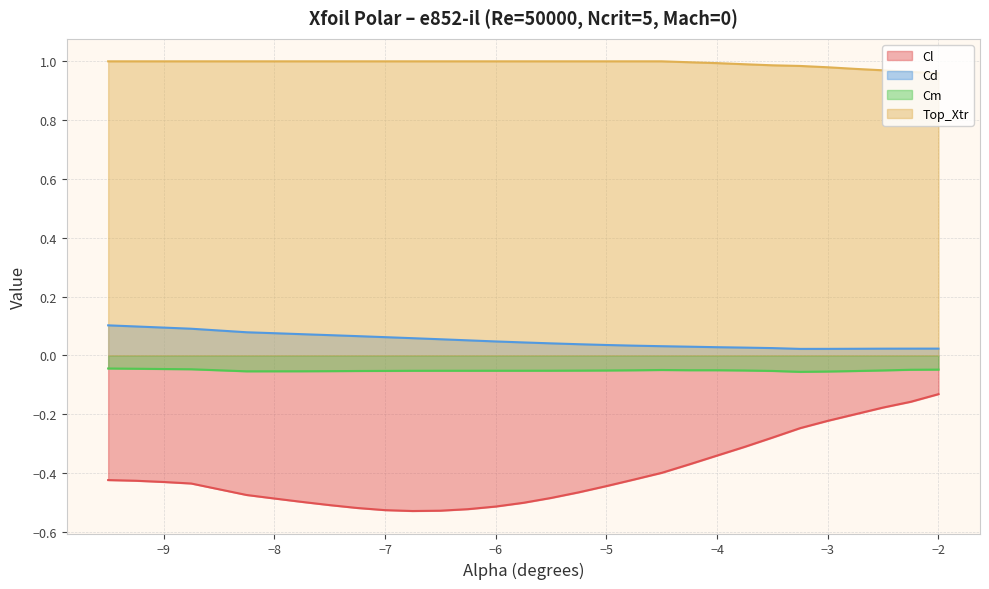

What is the total value across all series at -4.0?

0.6